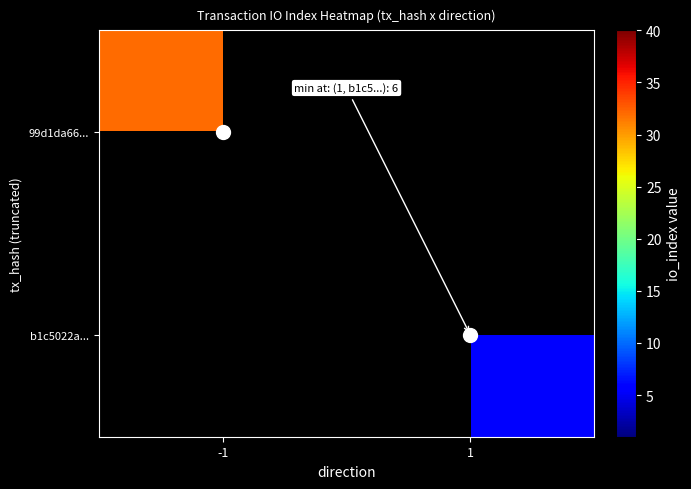

What is the minimum value shown in the chart?

6.0